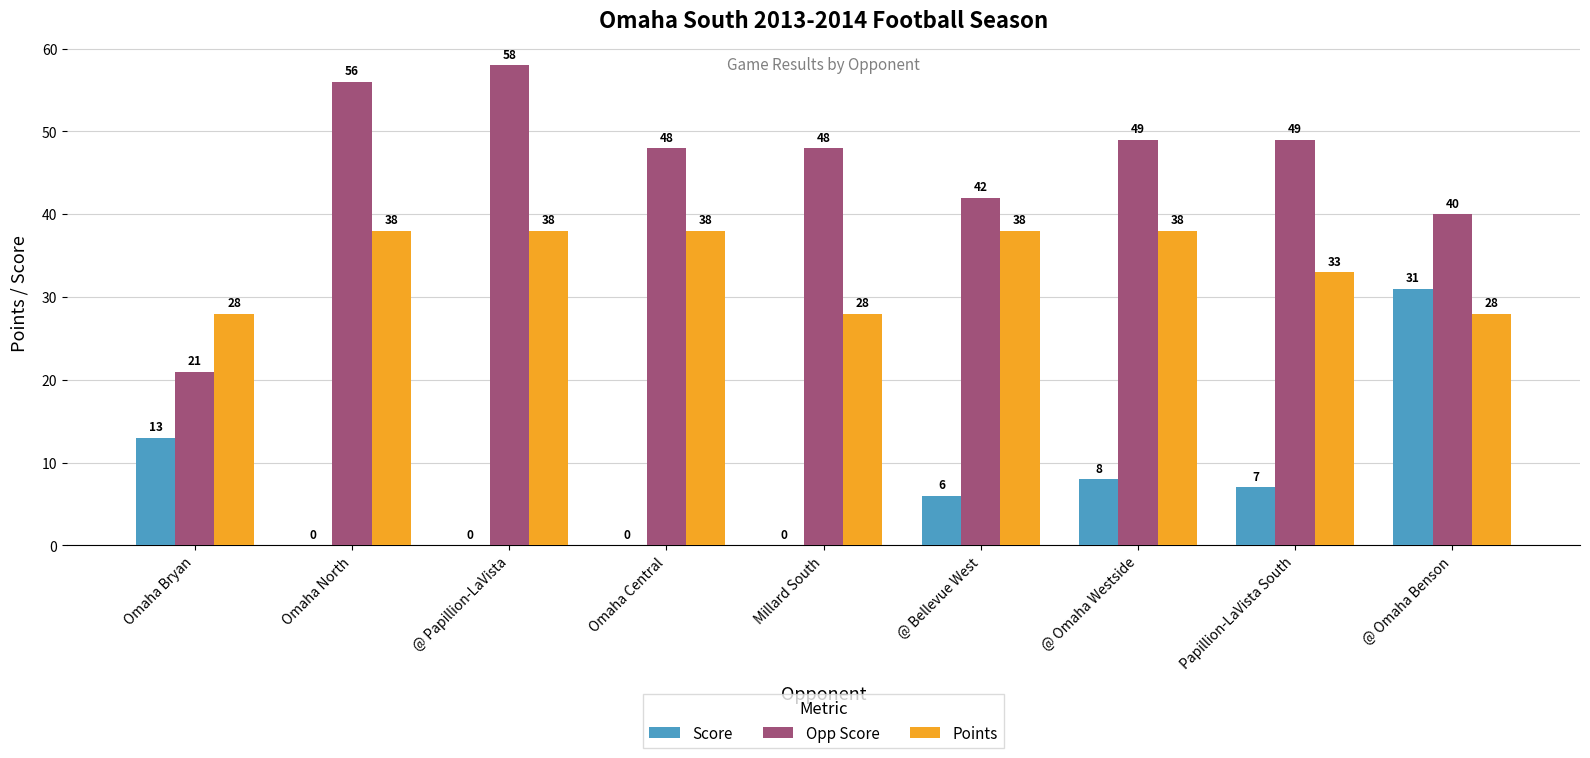

Reading right to left, extract all data points from this chart.

Score: 31	7	8	6	0	0	0	0	13
Opp Score: 40	49	49	42	48	48	58	56	21
Points: 28	33	38	38	28	38	38	38	28